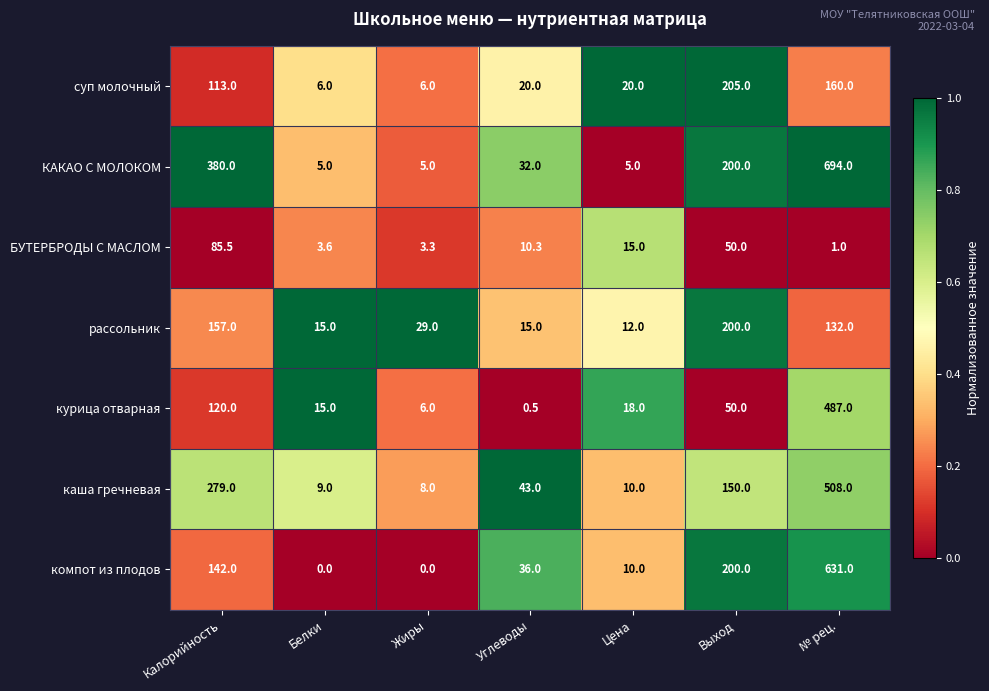

What is the difference between the maximum and minimum values in the рассольник series?

188.0